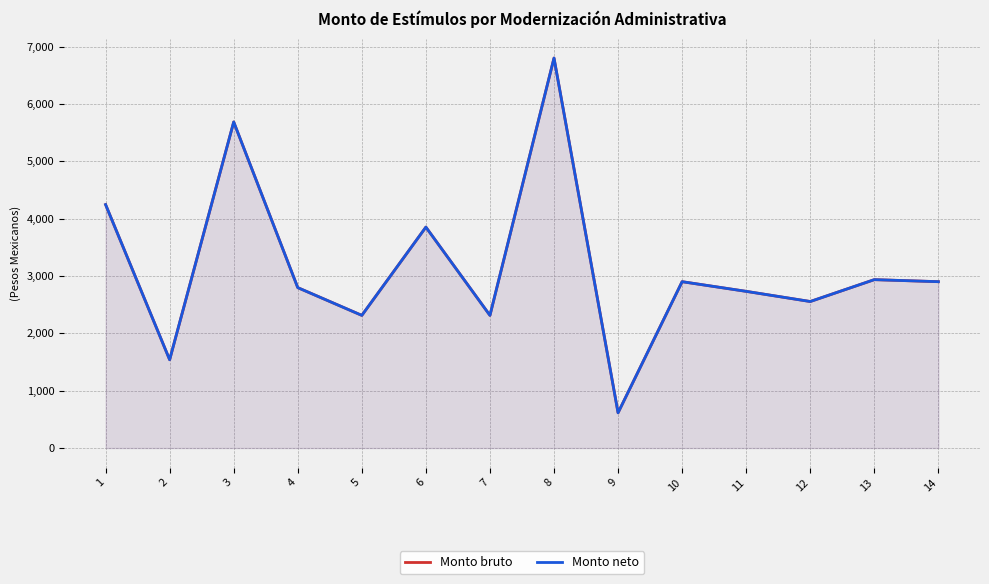

Rank the categories by Monto bruto value from lowest to highest.

9, 2, 5, 7, 12, 11, 4, 10, 14, 13, 6, 1, 3, 8